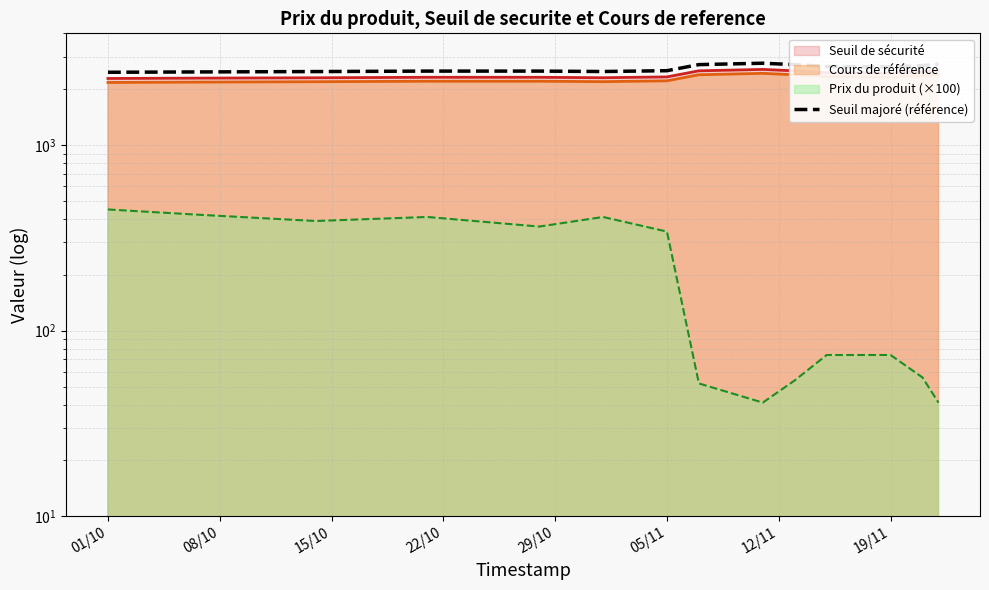

Reading left to right, extract all data points from this chart.

2467.8	2478.6	2489.4	2503.9	2503.9	2491.0	2516.4	2713.6	2761.3	2712.4	2650.1	2636.4	2680.8	2729.2